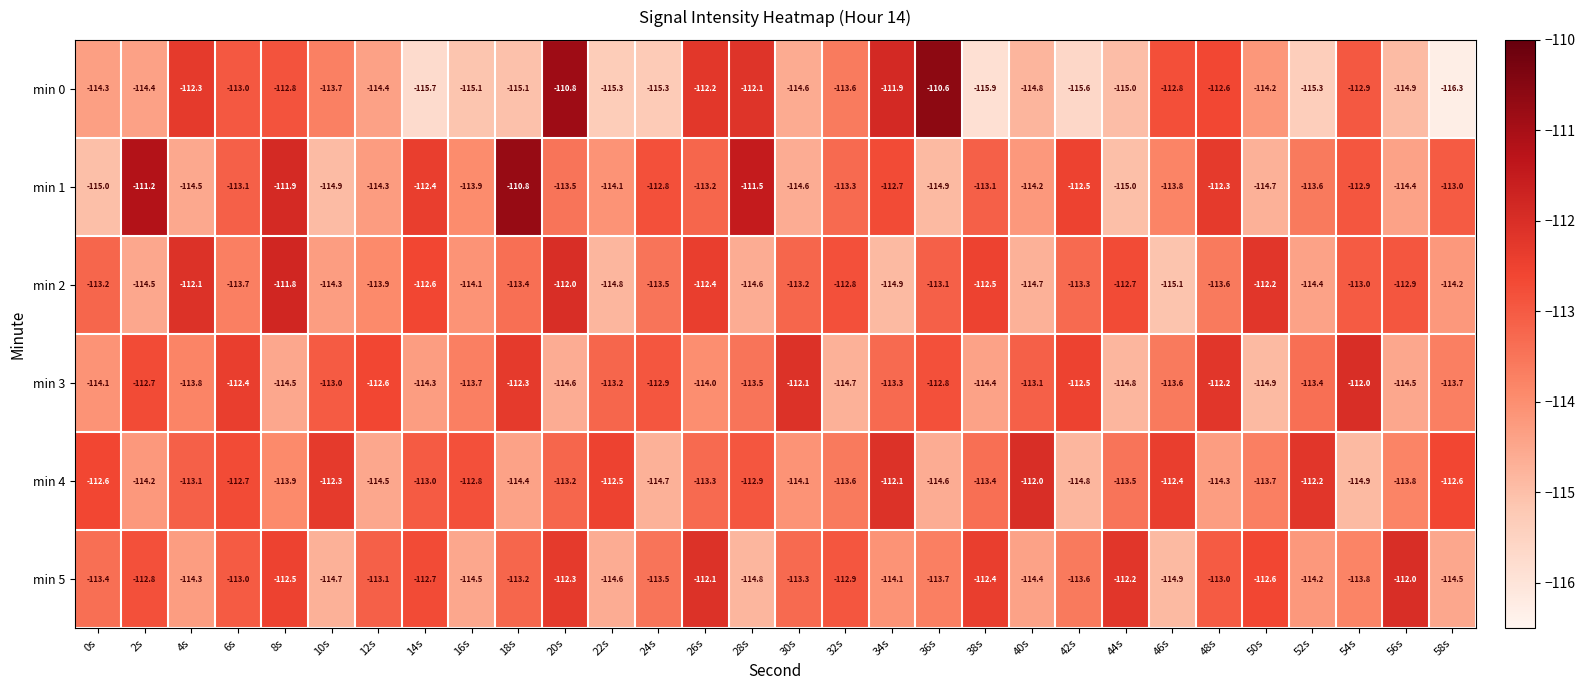

Is the value of min 3 at 8s greater than the value of min 1 at 54s?

No